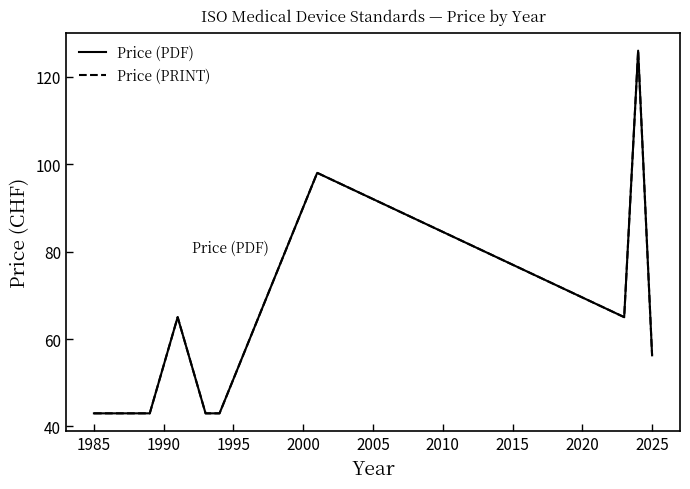

True or false: Price (PRINT) and Price (PDF) intersect in this chart.

False